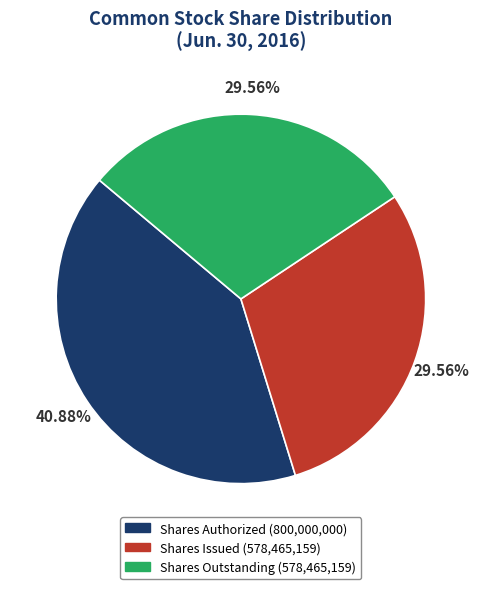

Is there a majority slice in this chart?

No